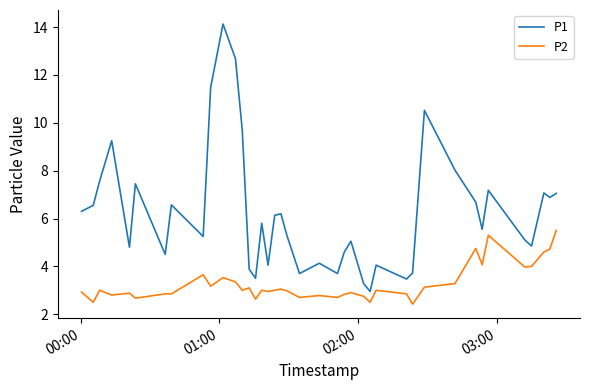

What is the greatest value displayed?

14.1